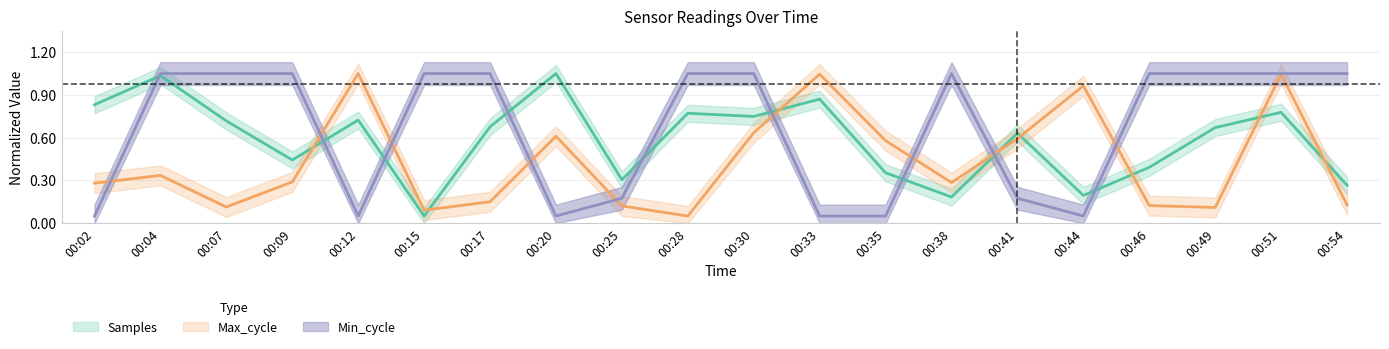

What is the difference between the highest and lowest values at 00:17?

0.9